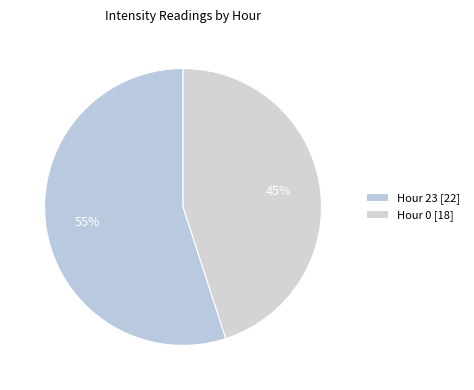

Combined, do Hour 0 and Hour 23 account for over 50%?

Yes